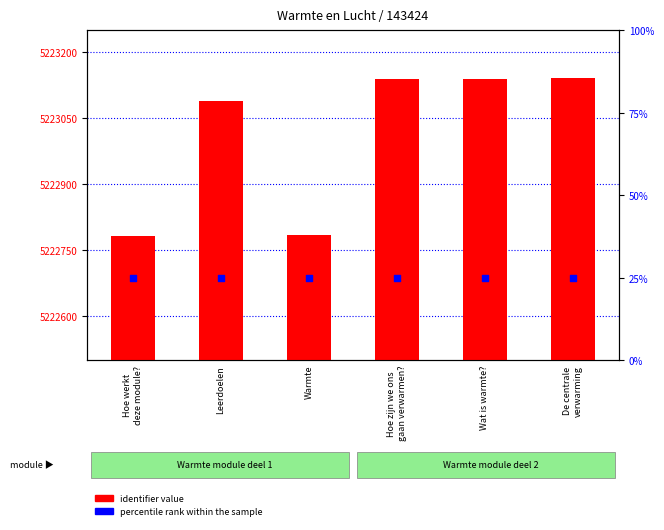

What are all the series names shown in the legend?

identifier value, percentile rank within the sample